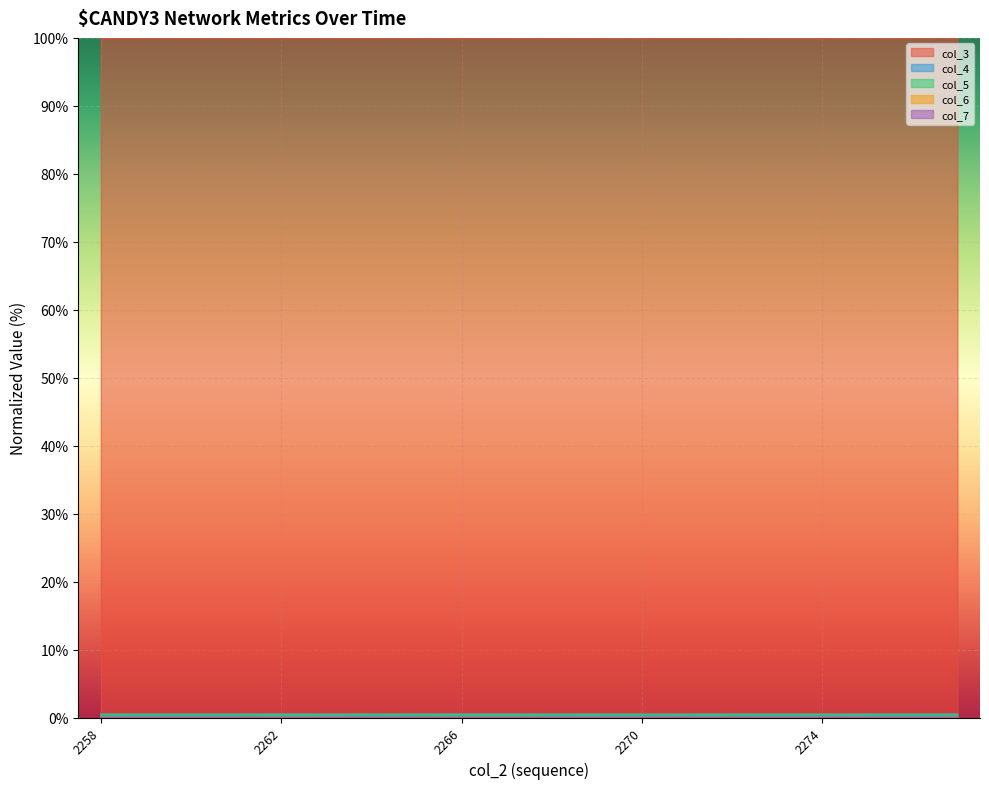

Rank the series by their maximum value, from highest to lowest.

col_3, col_5, col_4, col_6, col_7